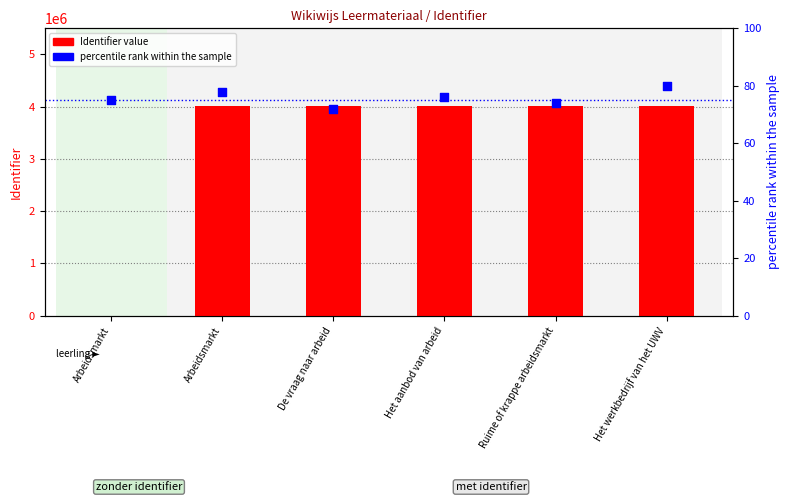

At which category is the sum across all series the highest?

Het aanbod van arbeid